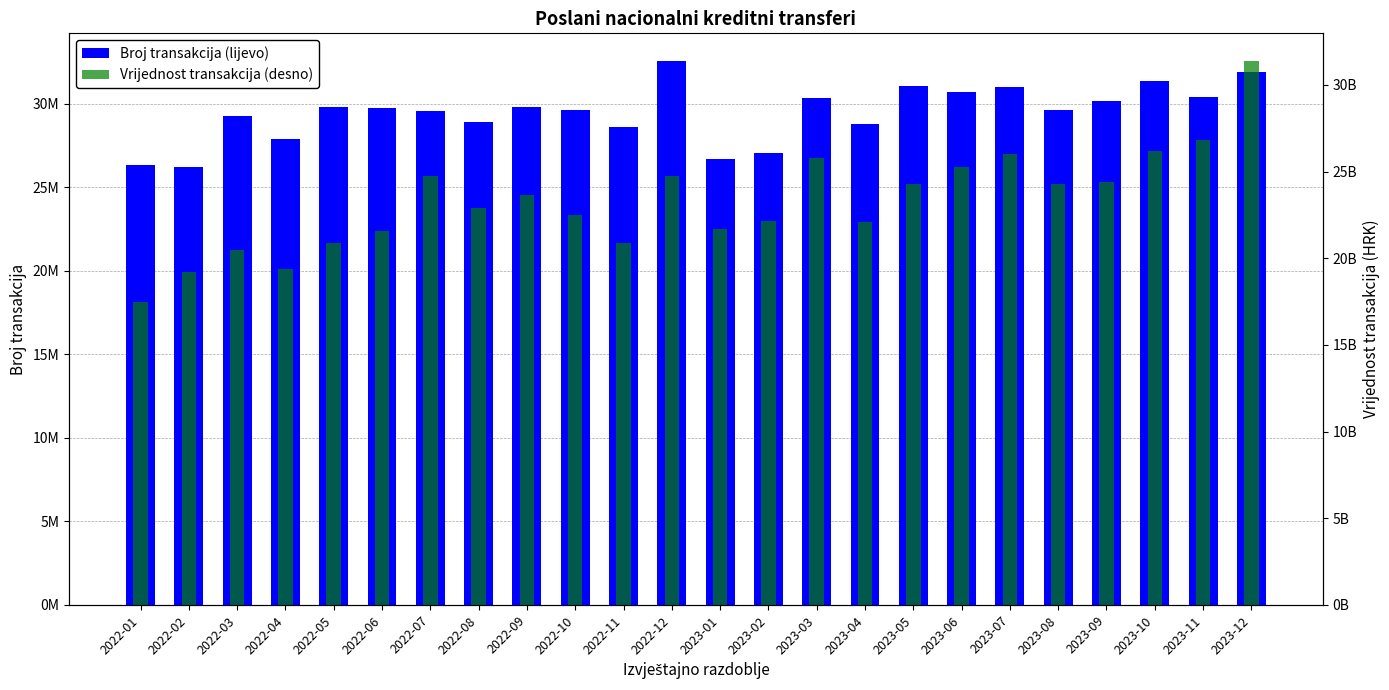

At which label does Broj transakcija (lijevo) reach its minimum?

2022-02